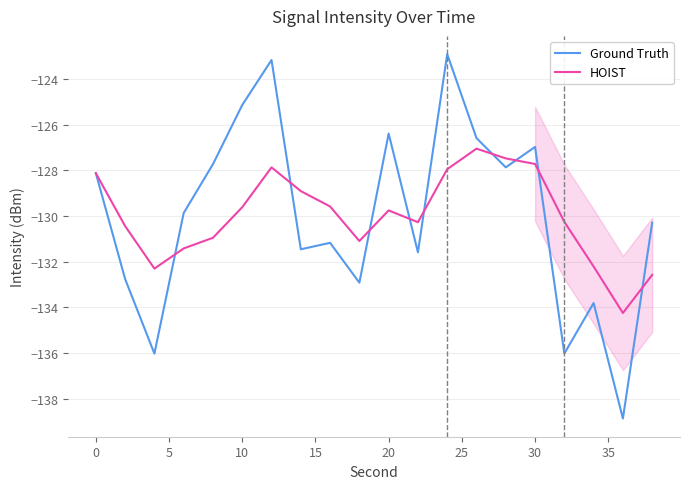

Which series has the largest range (max minus min)?

Ground Truth